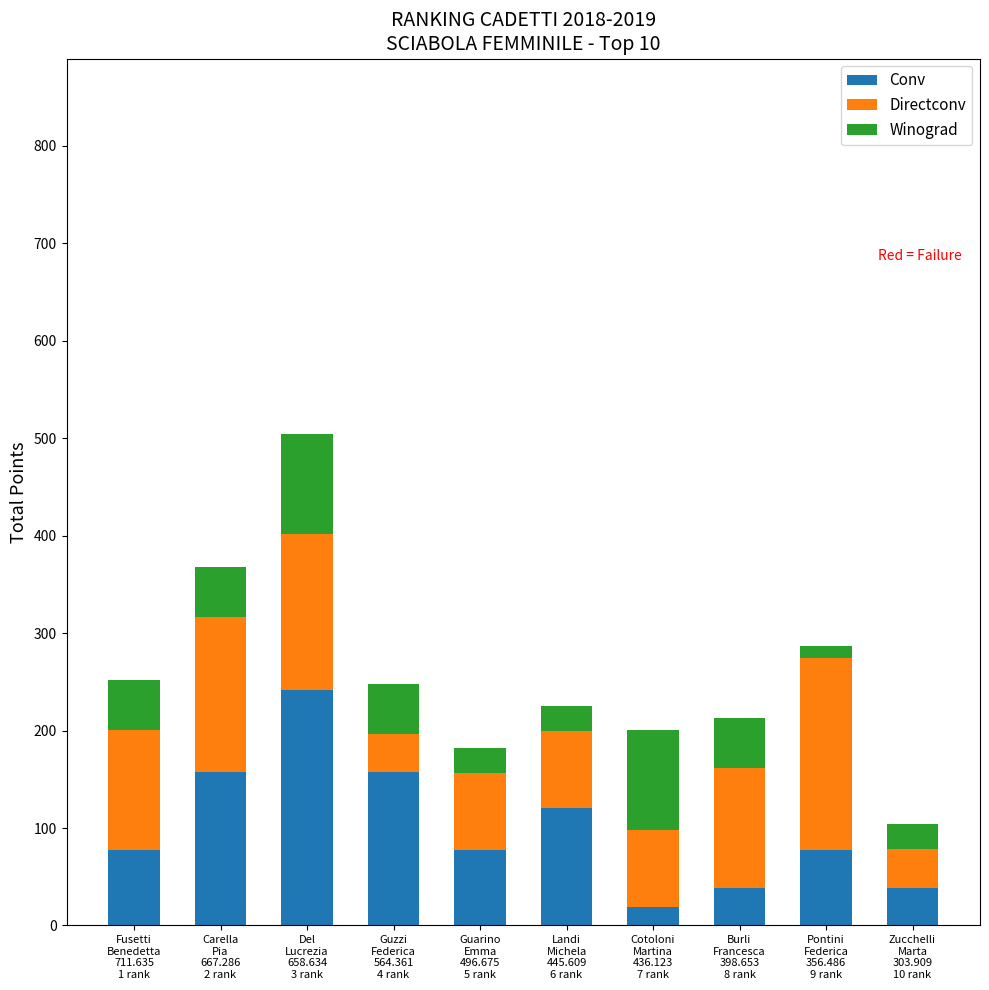

How many data points in Conv are less than 77?

3